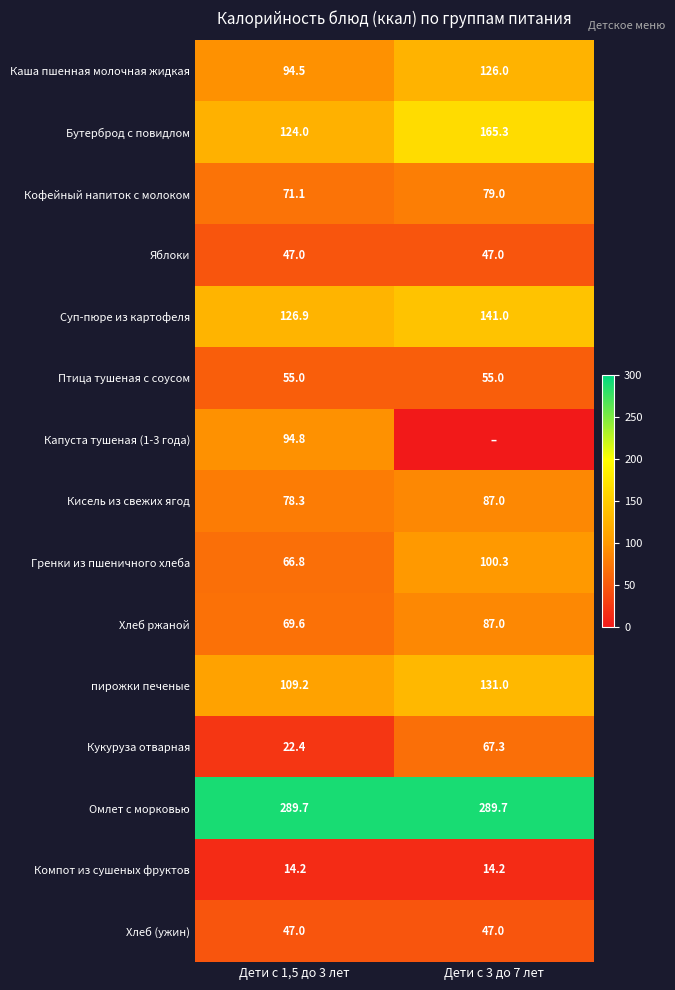

The Суп-пюре из картофеля series shows 141.0 at Дети с 3 до 7 лет. True or false?

True